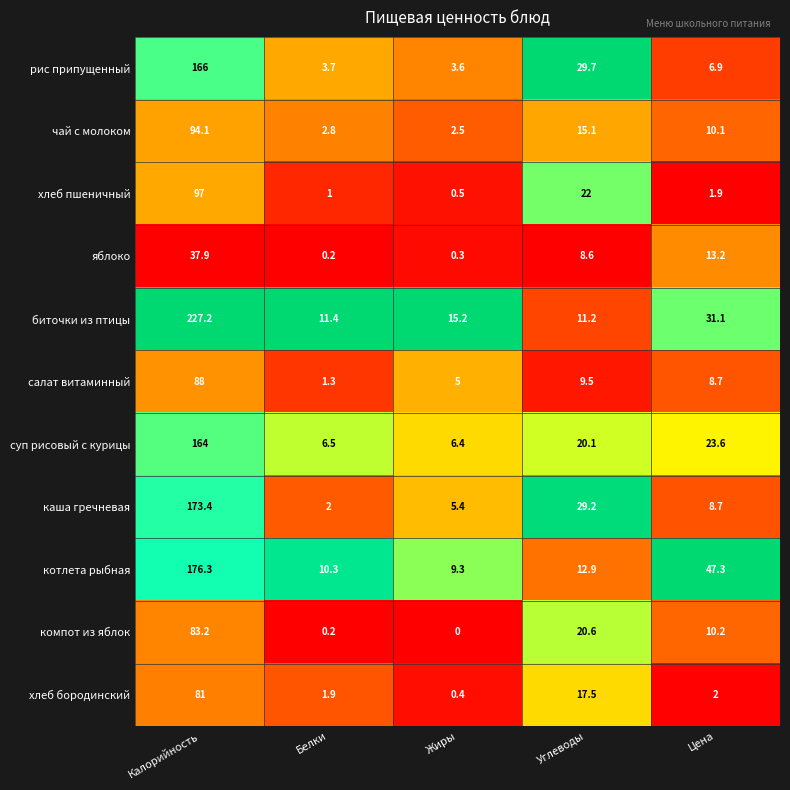

Which series changed the most between Жиры and Цена?

котлета рыбная